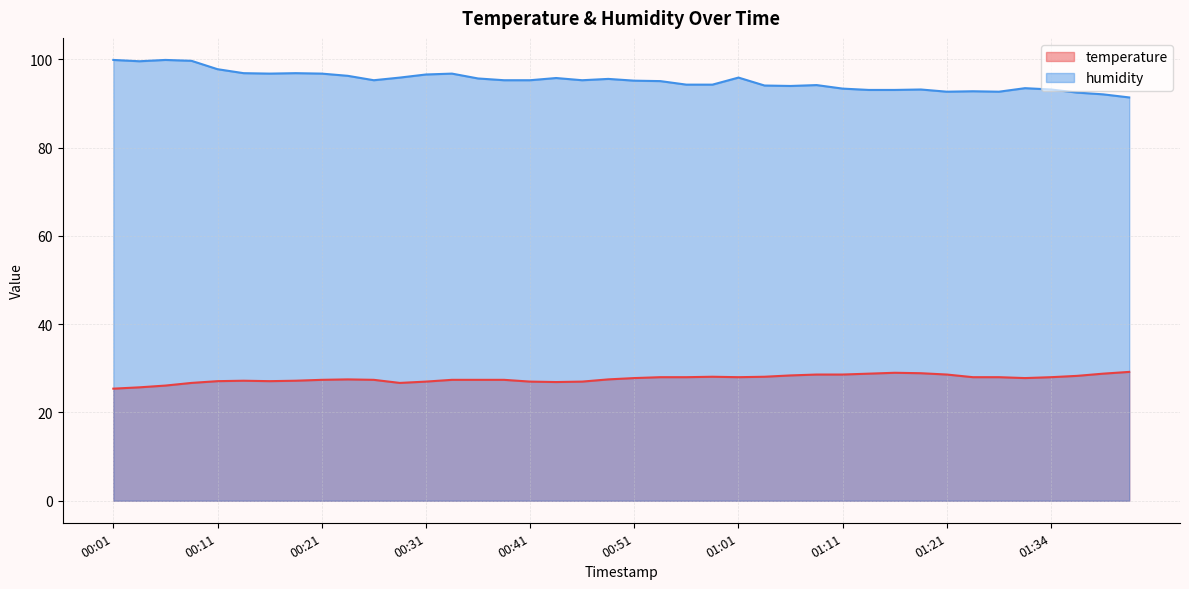

What is the value of the temperature point at the 9th from the left?

27.4